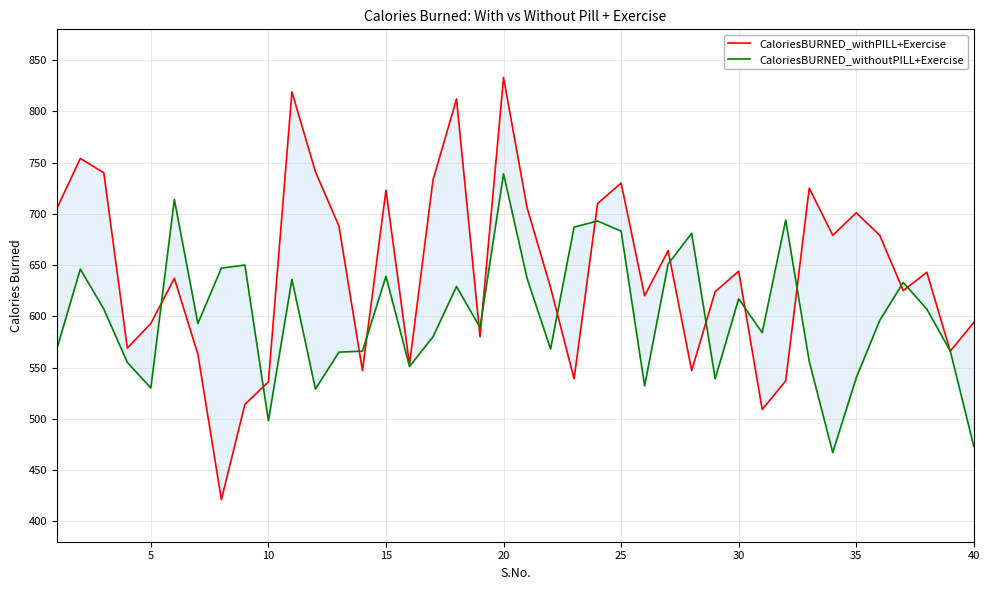

Which series has the largest range (max minus min)?

CaloriesBURNED_withPILL+Exercise